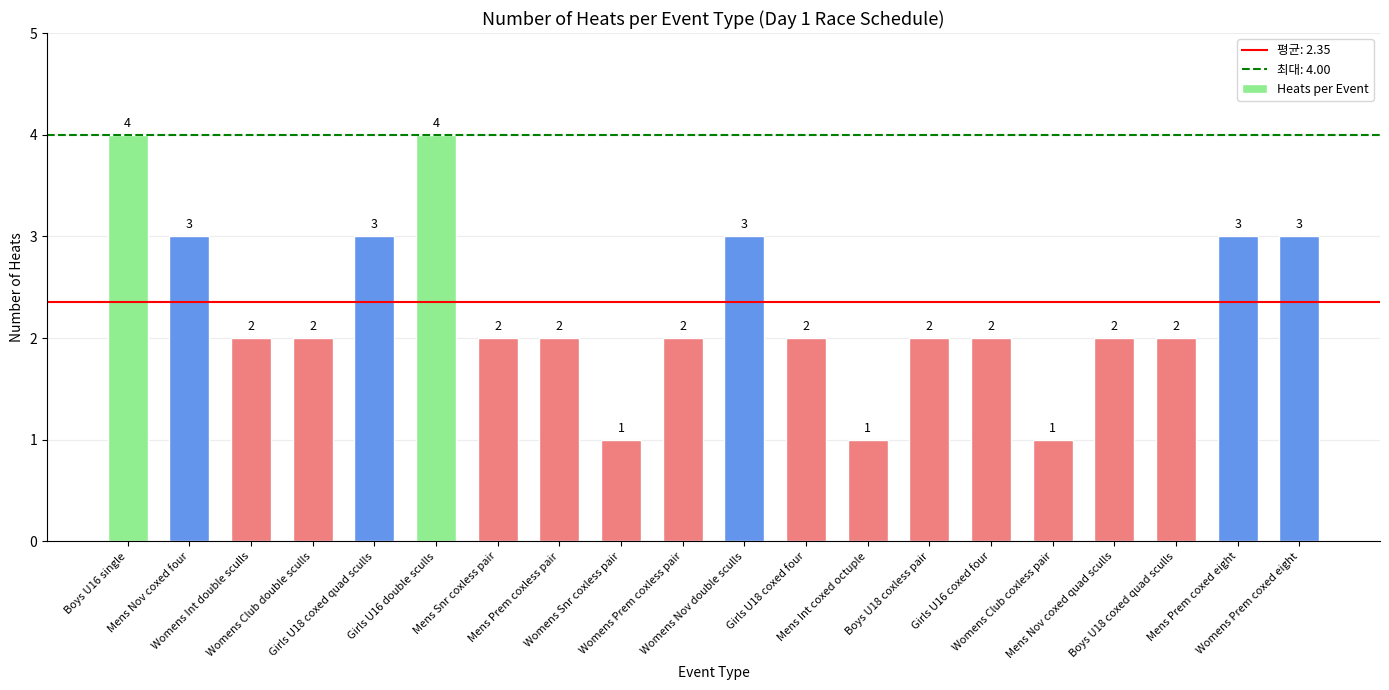

How many distinct data groups are displayed?

1